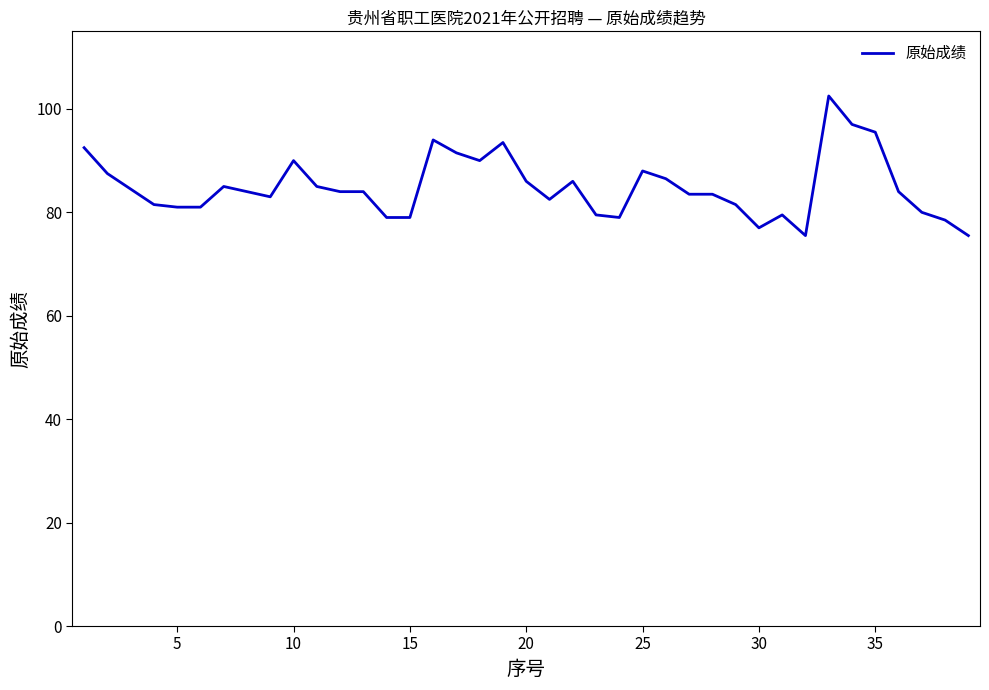

What is the difference between the maximum and minimum values?

27.0